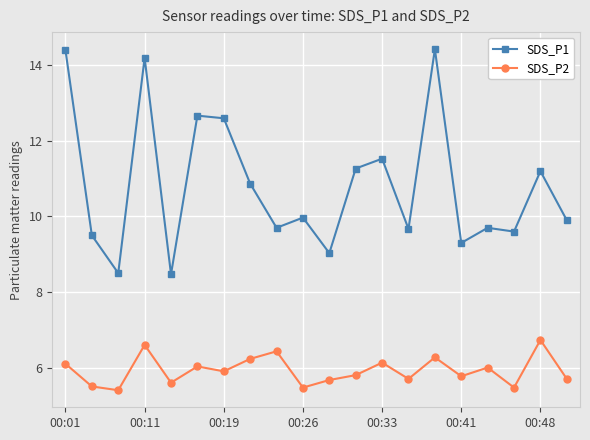

What is the difference between the maximum and minimum values in the SDS_P1 series?

6.0